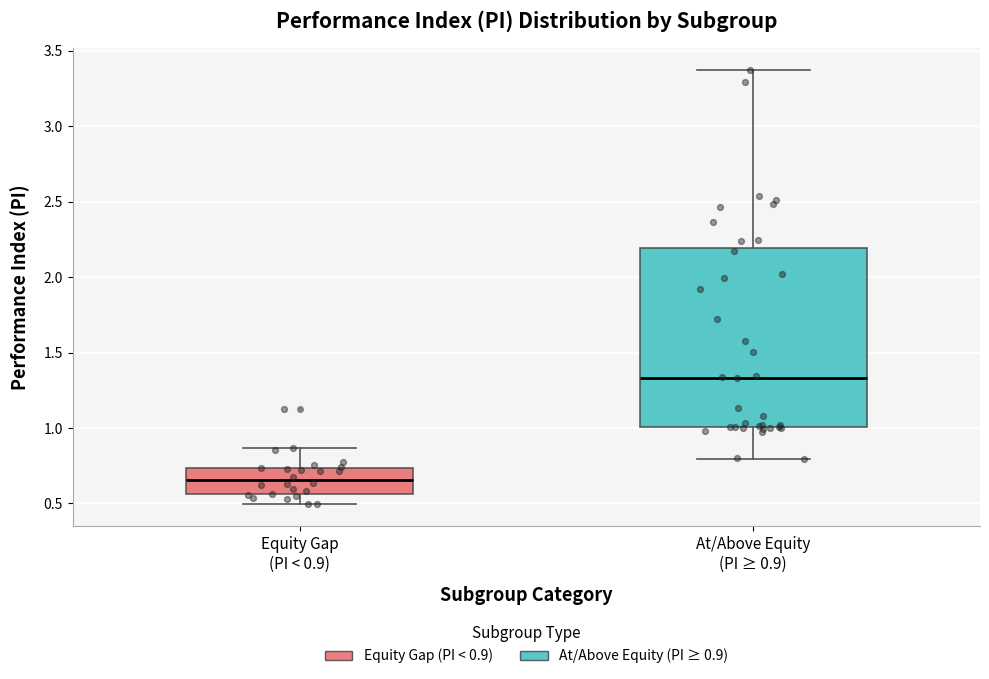

Where does the lower whisker of the box for At/Above Equity (PI ≥ 0.9) end on the y-axis? The values are not printed on the chart, so give them approximately, as read against the axis.

0.80